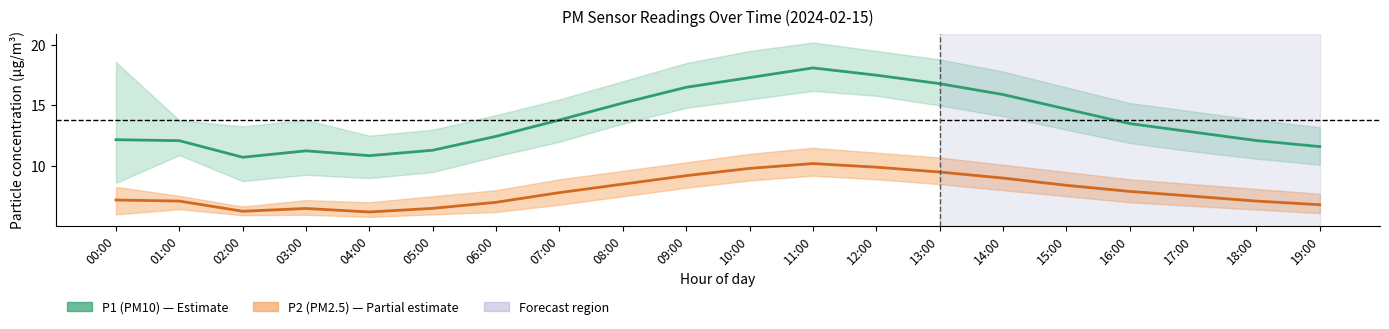

What value does the P2 (PM2.5) series have at 00:00?

7.2